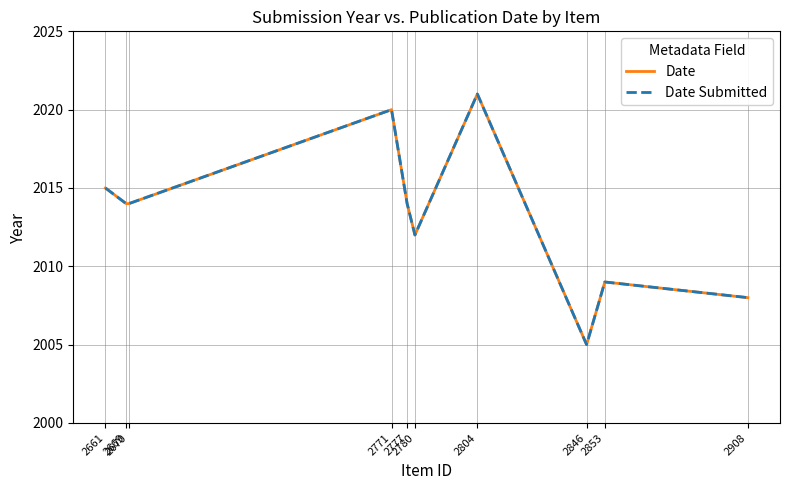

Reading left to right, extract all data points from this chart.

Date: 2661=2015	2669=2014	2670=2014	2771=2020	2777=2014	2780=2012	2804=2021	2846=2005	2853=2009	2908=2008
Date Submitted: 2661=2015	2669=2014	2670=2014	2771=2020	2777=2014	2780=2012	2804=2021	2846=2005	2853=2009	2908=2008